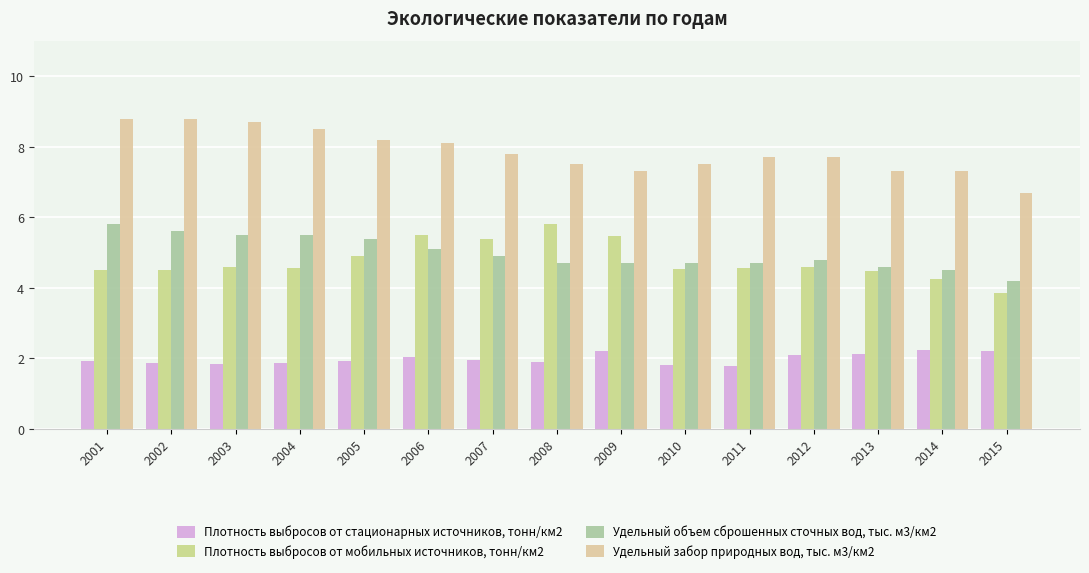

Which series has the widest spread of values?

Удельный забор природных вод, тыс. м3/км2